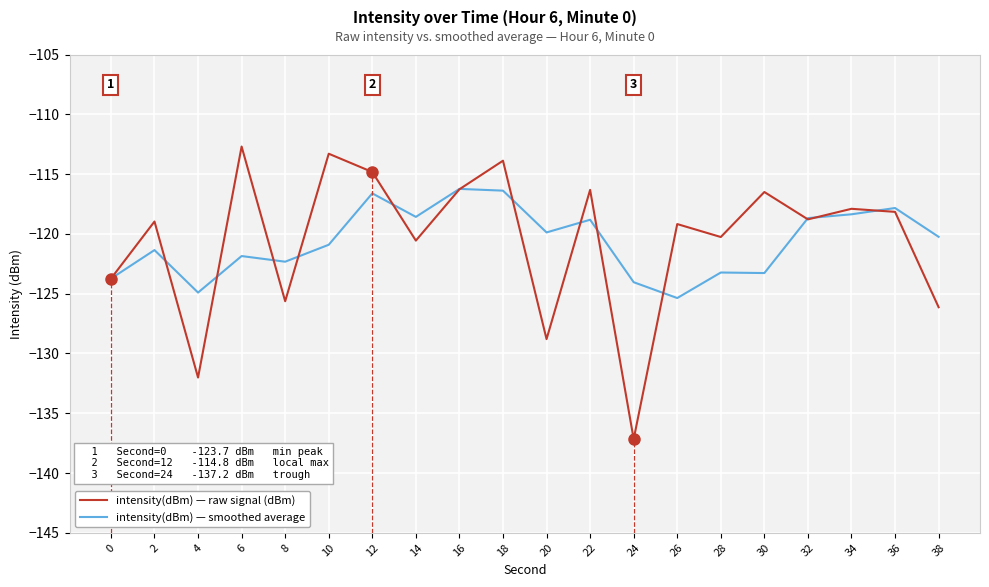

How many lines are shown in the chart?

2